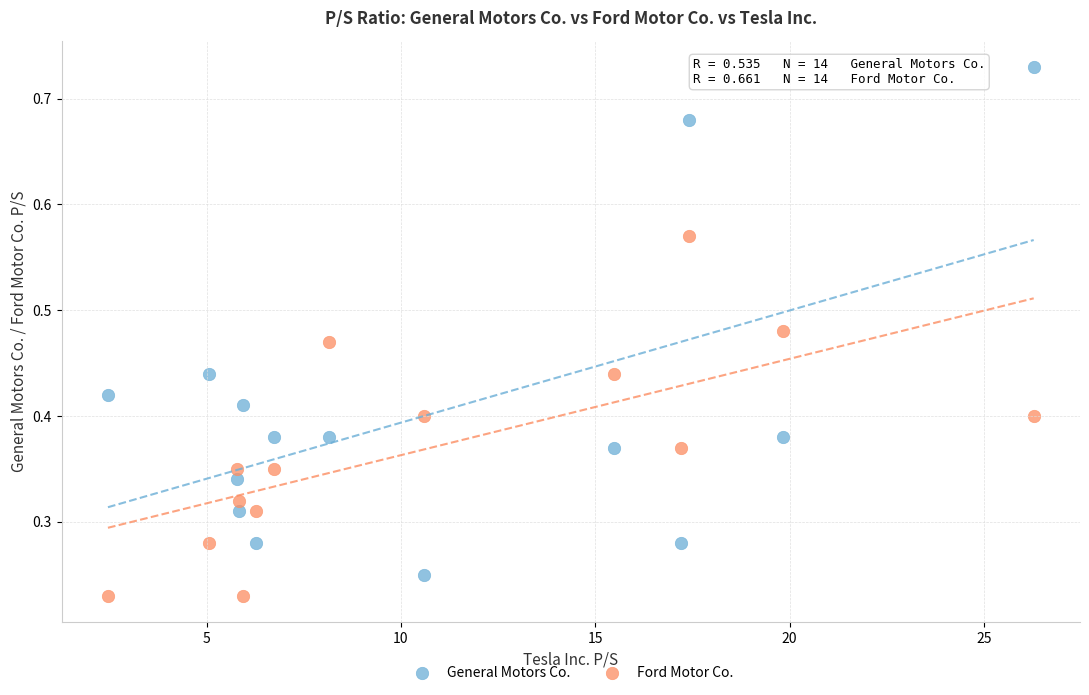

What is the X range (max minus min) for the scatter plot?

23.8